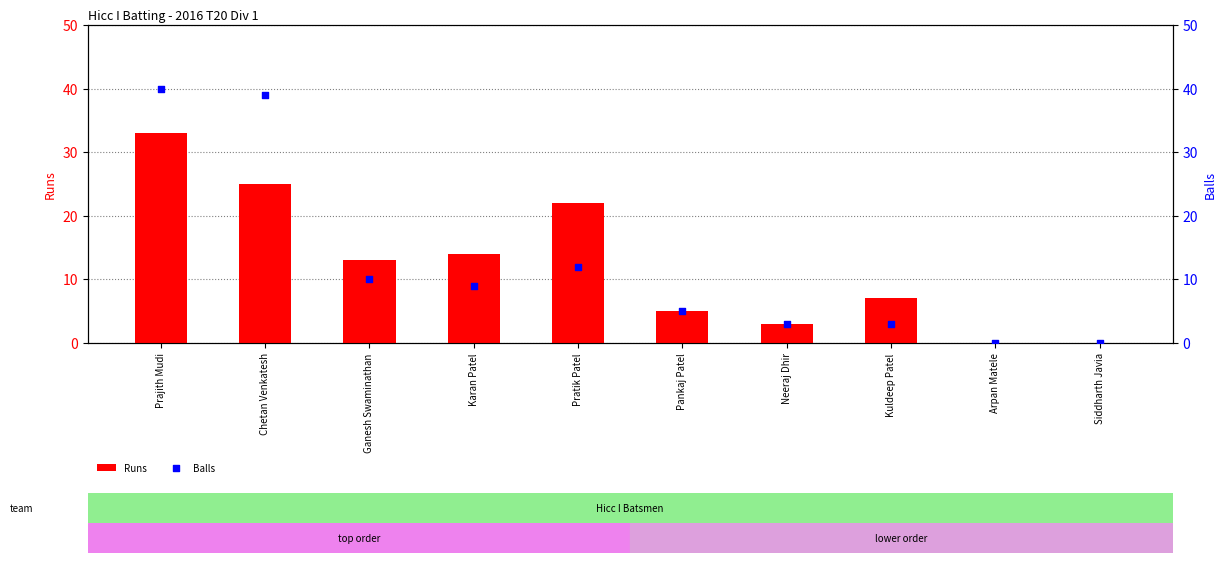

Which series contains the highest Y value?

Balls